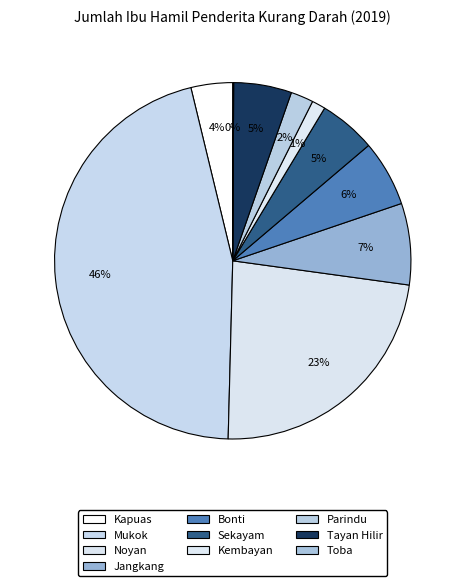

To the nearest percent, what is the average slice percentage?

10%